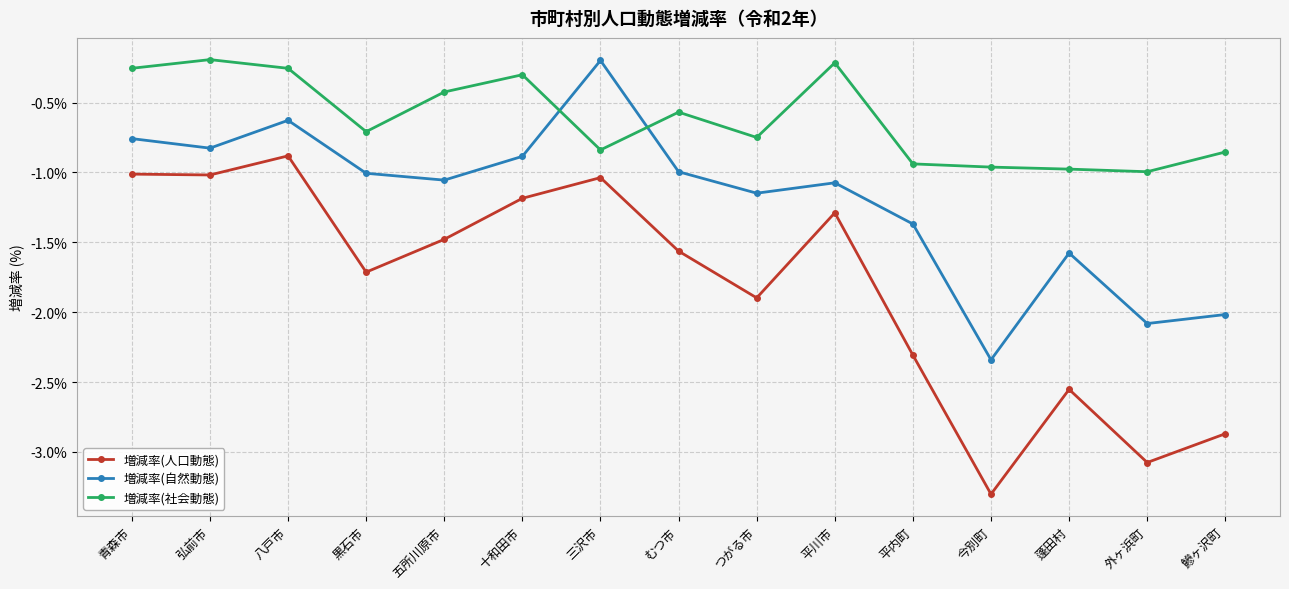

In 増減率(人口動態), how many points are higher than both neighbors (excluding endpoints)?

4